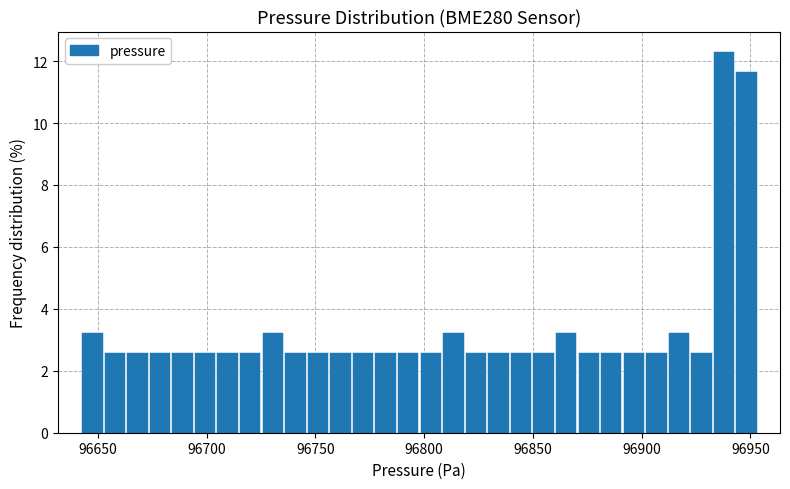

Read against the x-axis, roughly where is the centre of the tallest bar?

96940